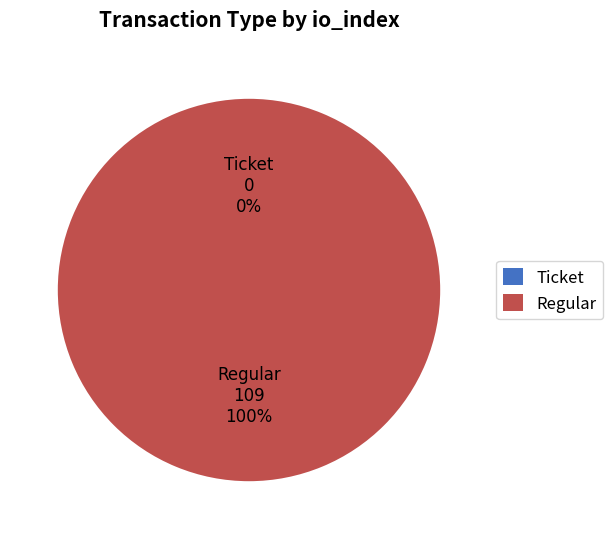

Which category has the smallest portion of the pie?

Ticket